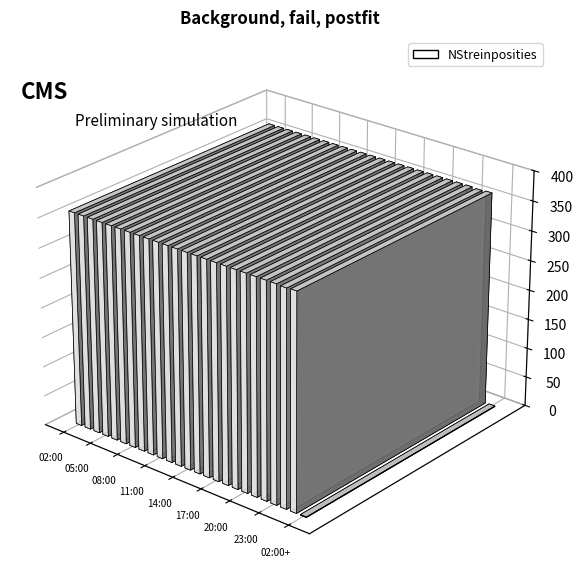

What is the difference between the maximum and minimum values?

359